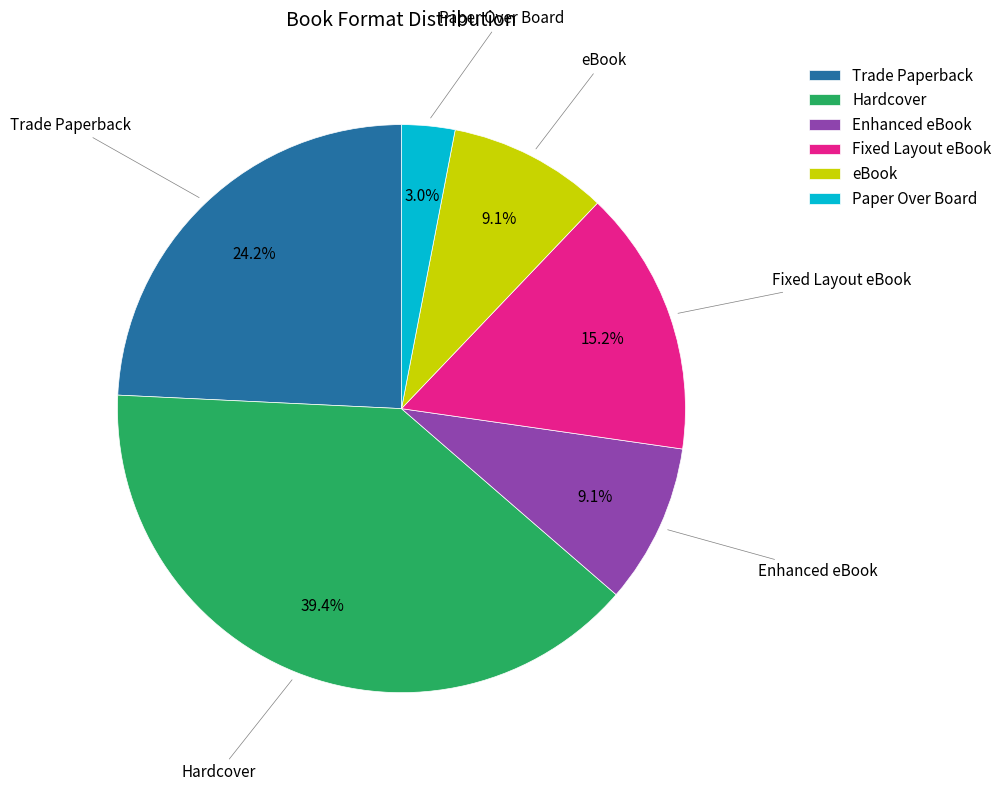

How many slices are in this pie chart?

6